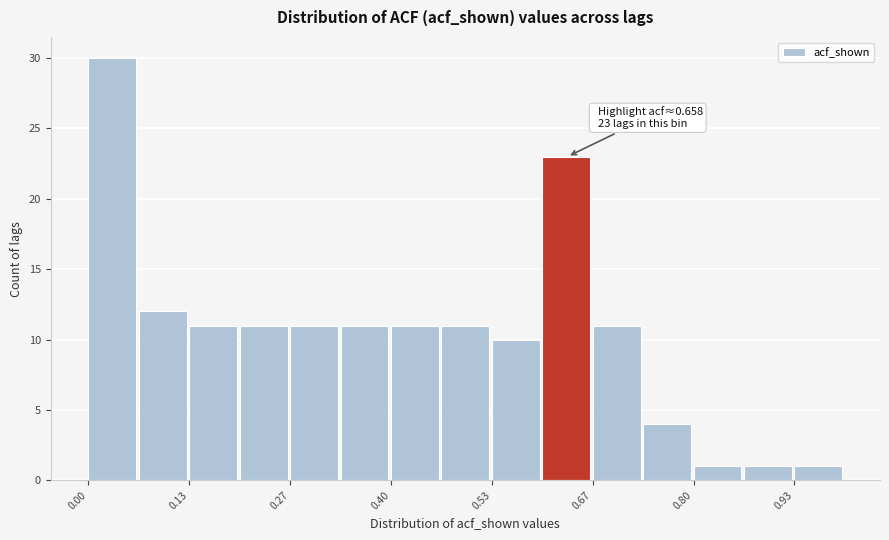

Read against the x-axis, roughly where is the centre of the tallest bar?

0.04